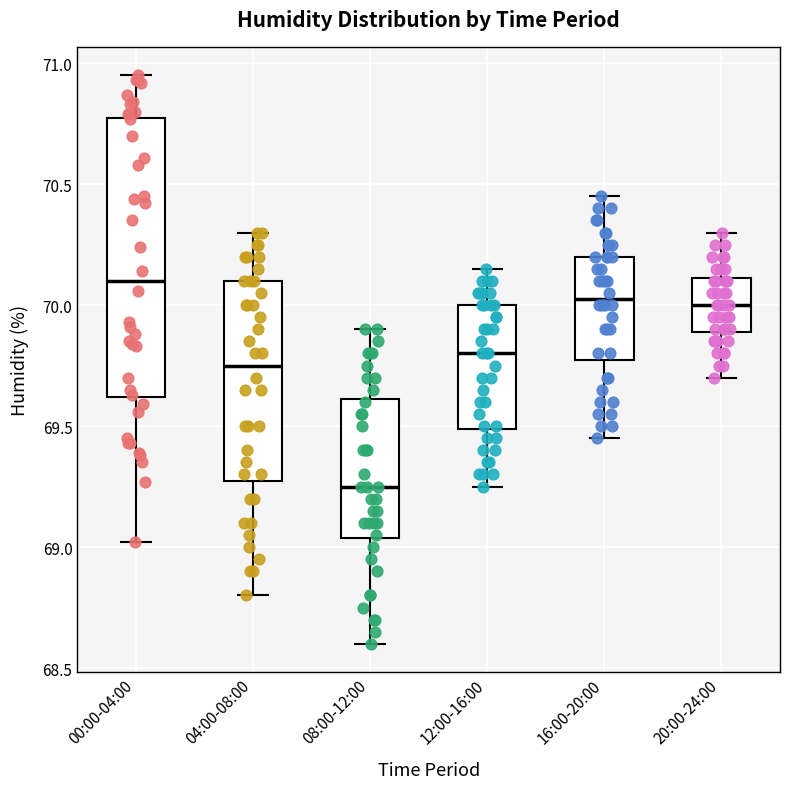

Where is the upper edge of the box for 00:00-04:00 on the y-axis? The values are not printed on the chart, so give them approximately, as read against the axis.

70.80